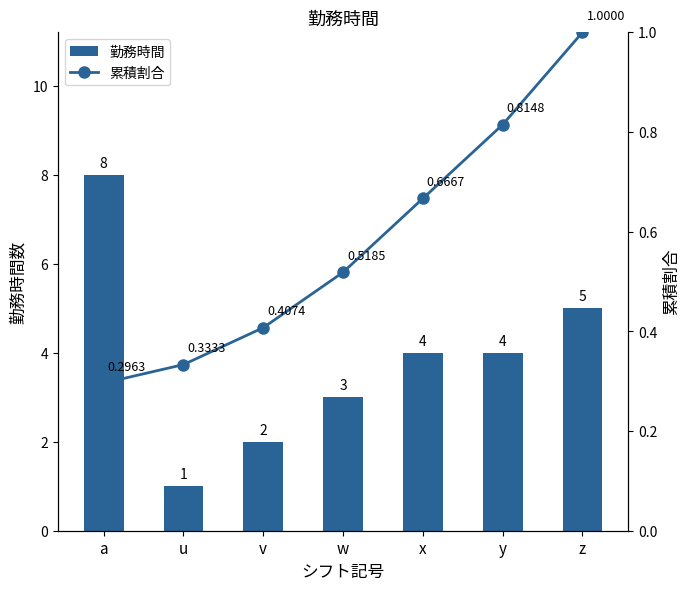

What is the label of the 1st bar from the left?

a